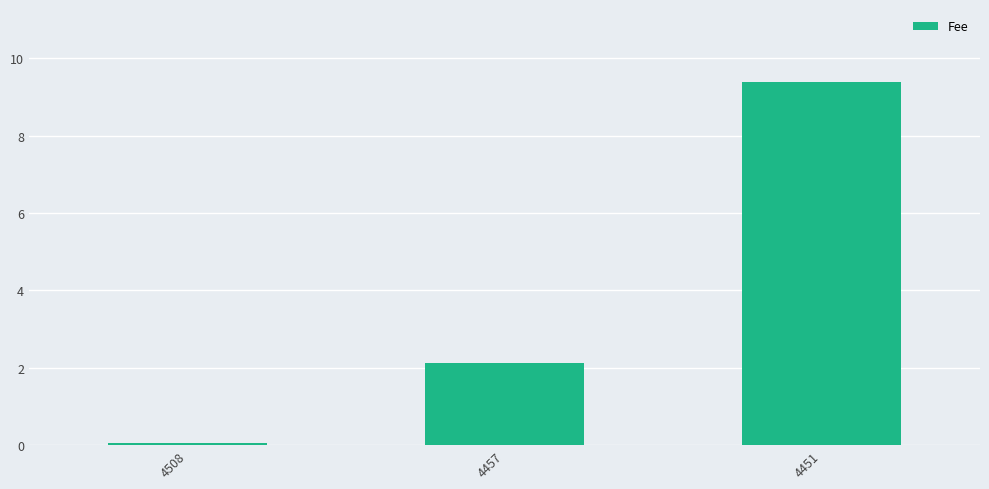

What is the difference between the maximum and minimum values?

9.3